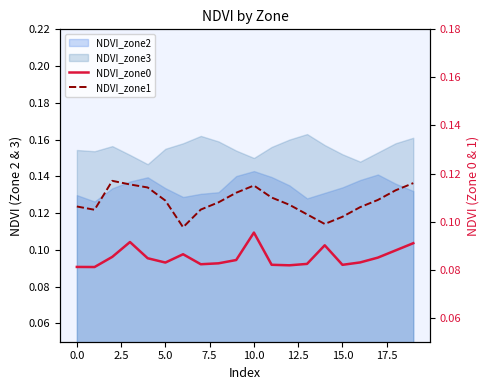

True or false: NDVI_zone1 and NDVI_zone0 intersect in this chart.

False